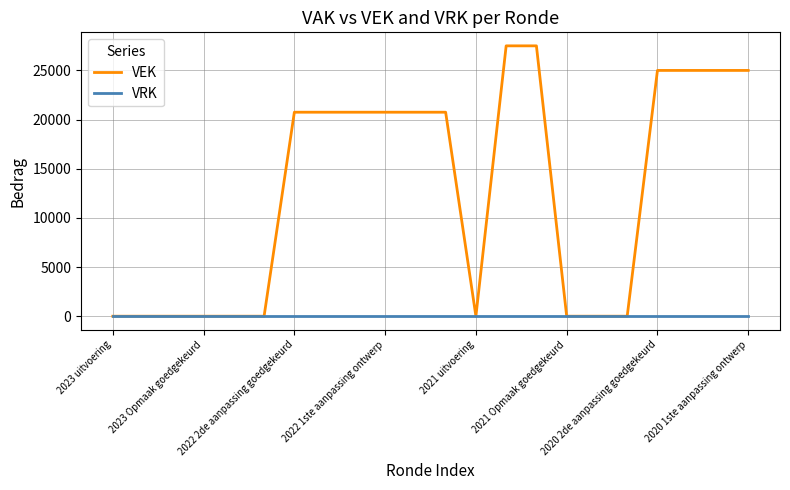

Count the number of data series in this chart.

2